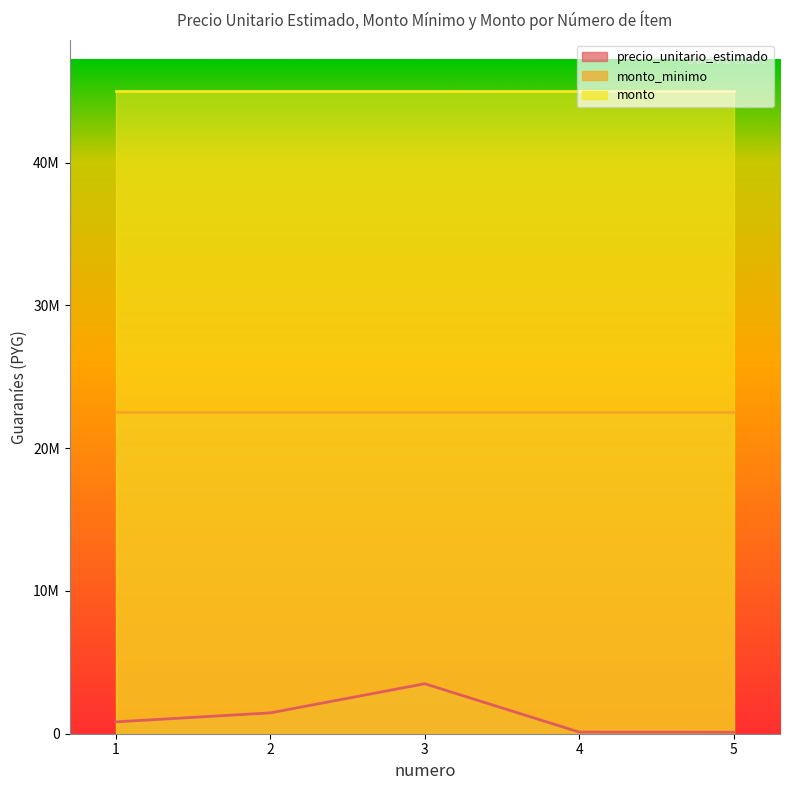

At 4, list the series in order from largest to smallest.

monto, monto_minimo, precio_unitario_estimado